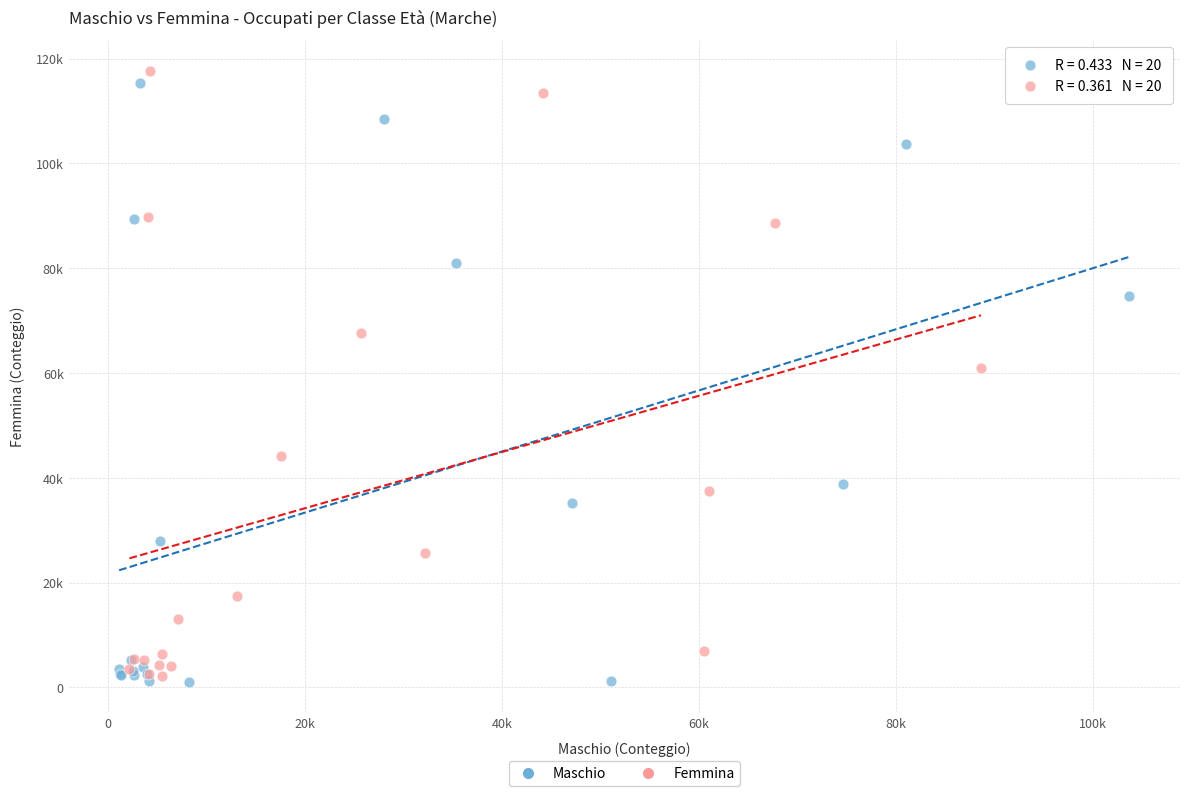

Which series has the widest spread of Y values?

Femmina